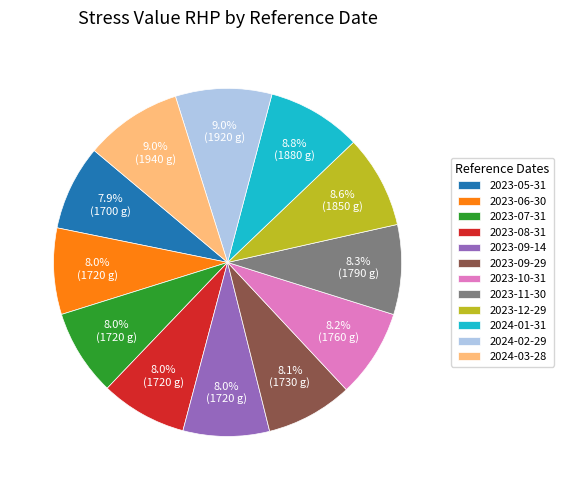

The 2024-01-31 slice represents 9% of the pie. True or false?

True